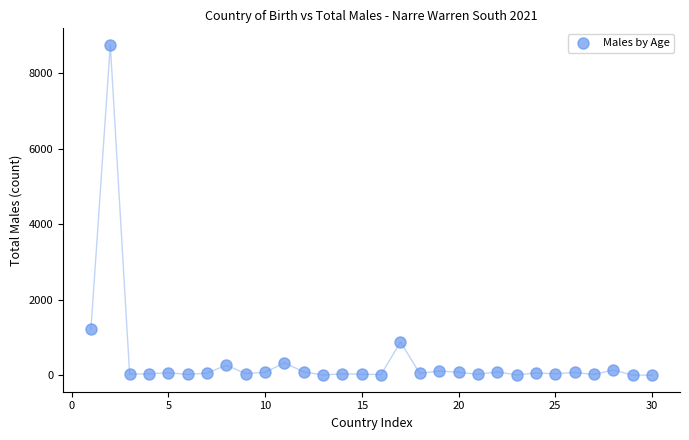

What is the range of Y values (max minus min)?

8745